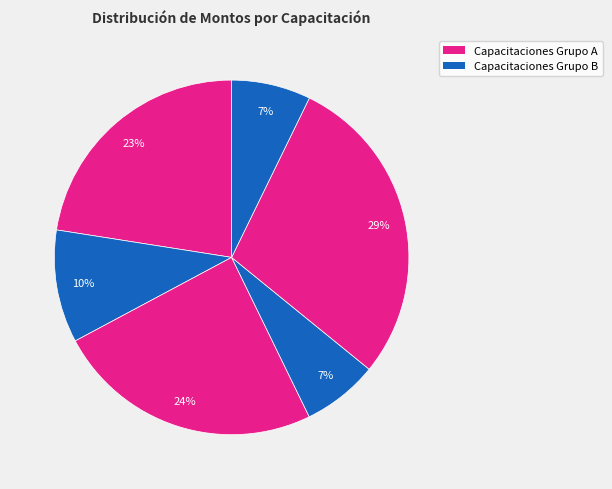

How many slices are in this pie chart?

6